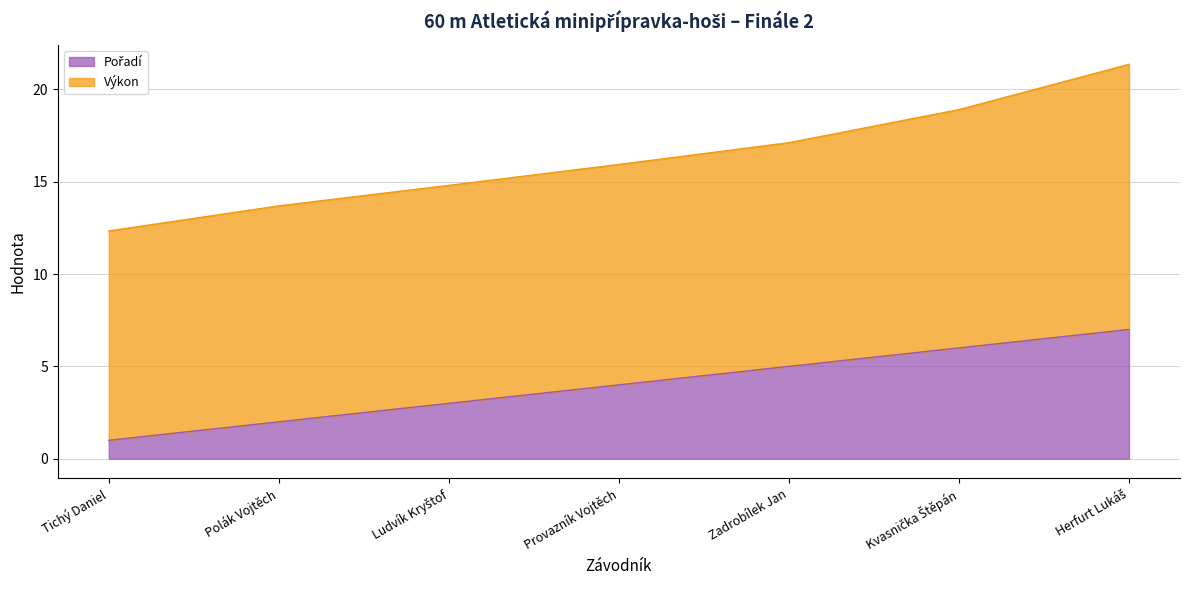

What is the difference between the values at Kvasnička Štěpán and Polák Vojtěch?

4